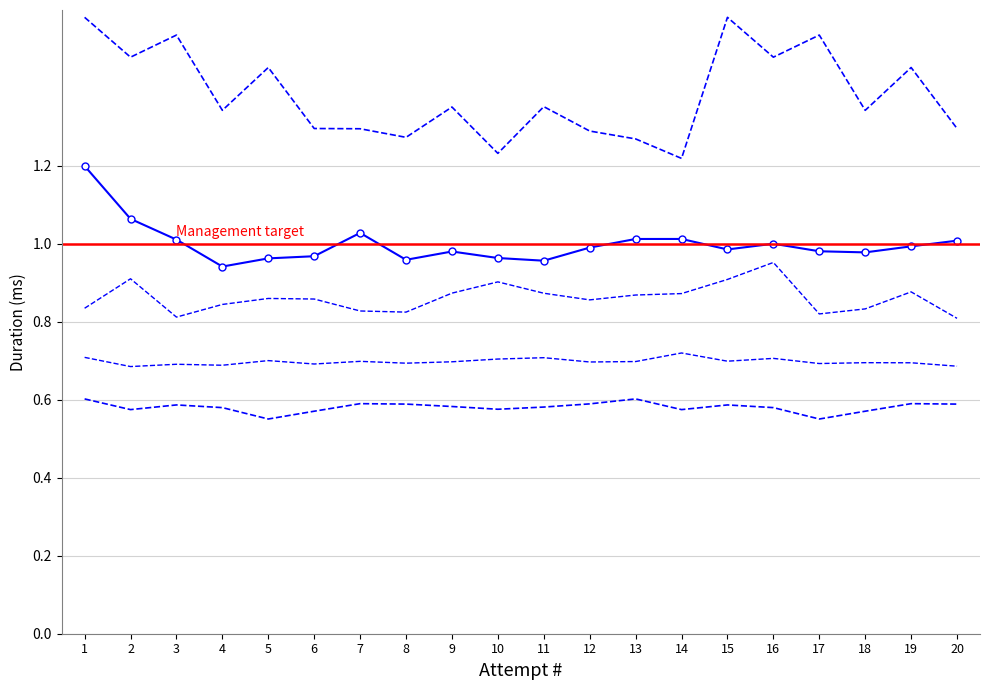

At which label does Level 2 reach its peak?

16